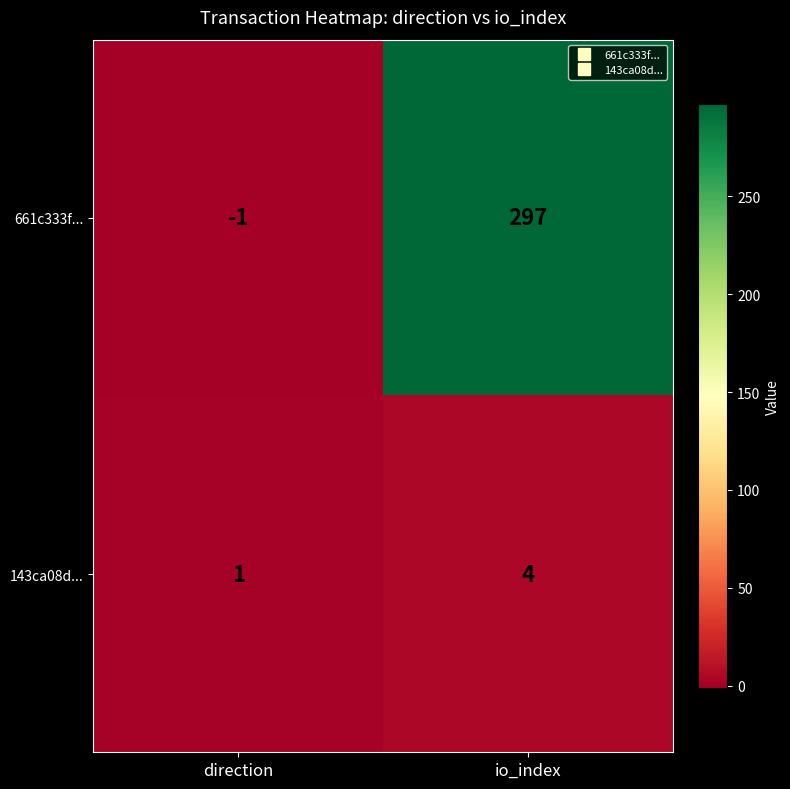

The value of 661c333f... at direction is -2. True or false?

False